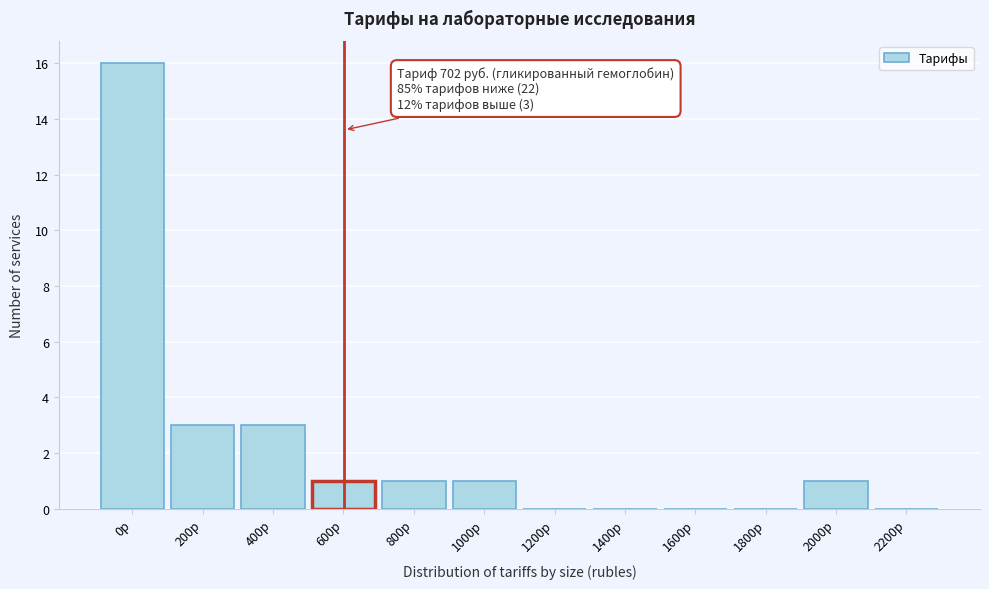

Reading left to right, what are all the values shown in this chart?

0р=16	200р=3	400р=3	600р=1	800р=1	1000р=1	1200р=0	1400р=0	1600р=0	1800р=0	2000р=1	2200р=0